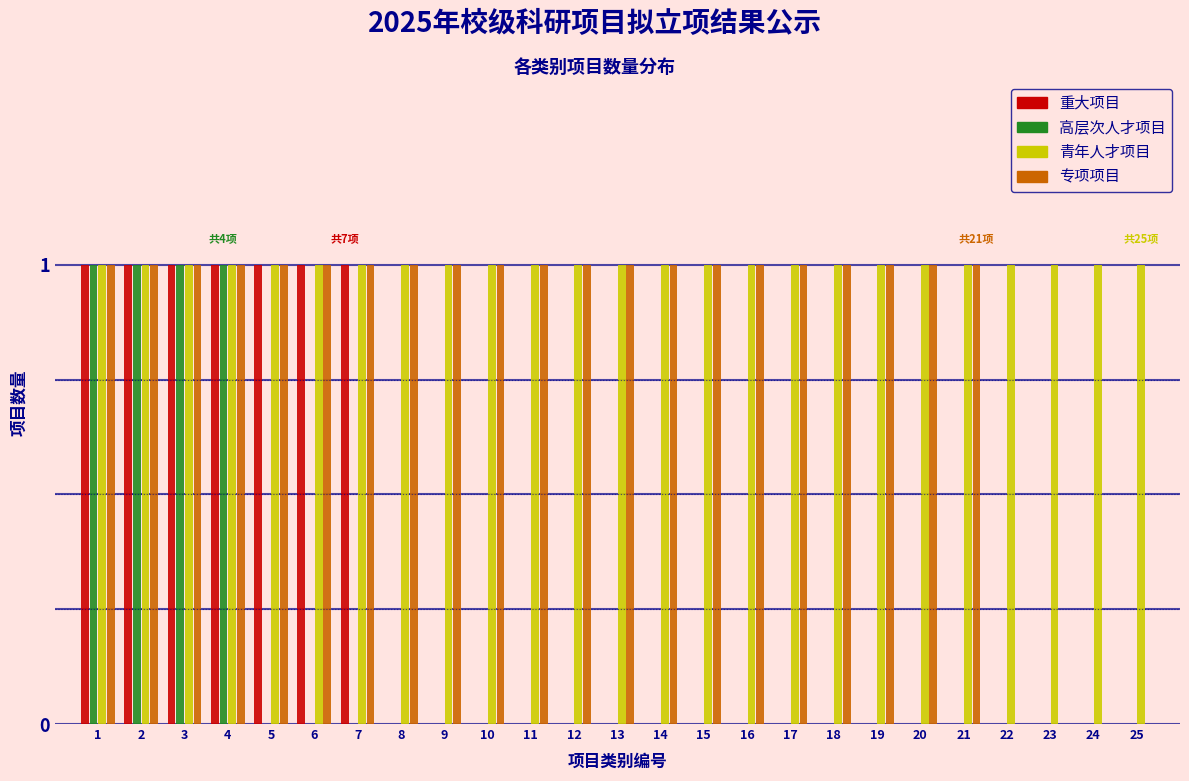

True or false: 重大项目 has a value of 0 at 25.

True